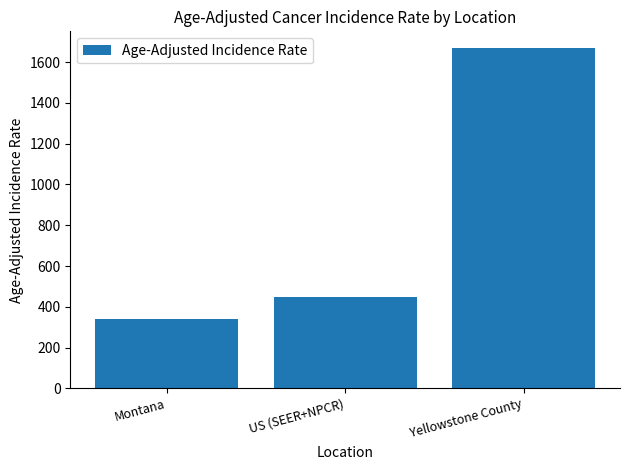

Reading left to right, what are all the values shown in this chart?

Montana=340.0	US (SEER+NPCR)=445.9	Yellowstone County=1668.0